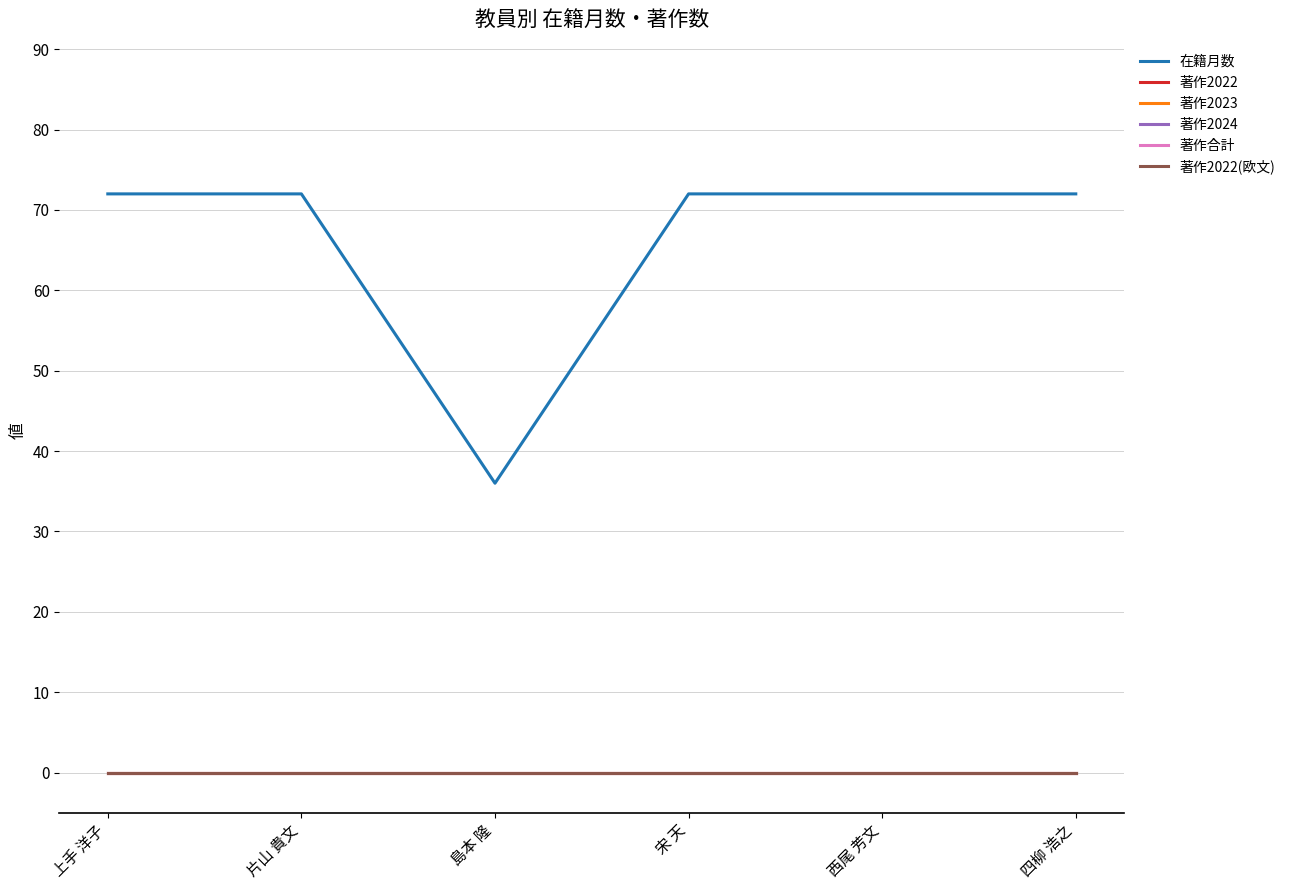

What is the label of the 3rd point from the left?

島本 隆